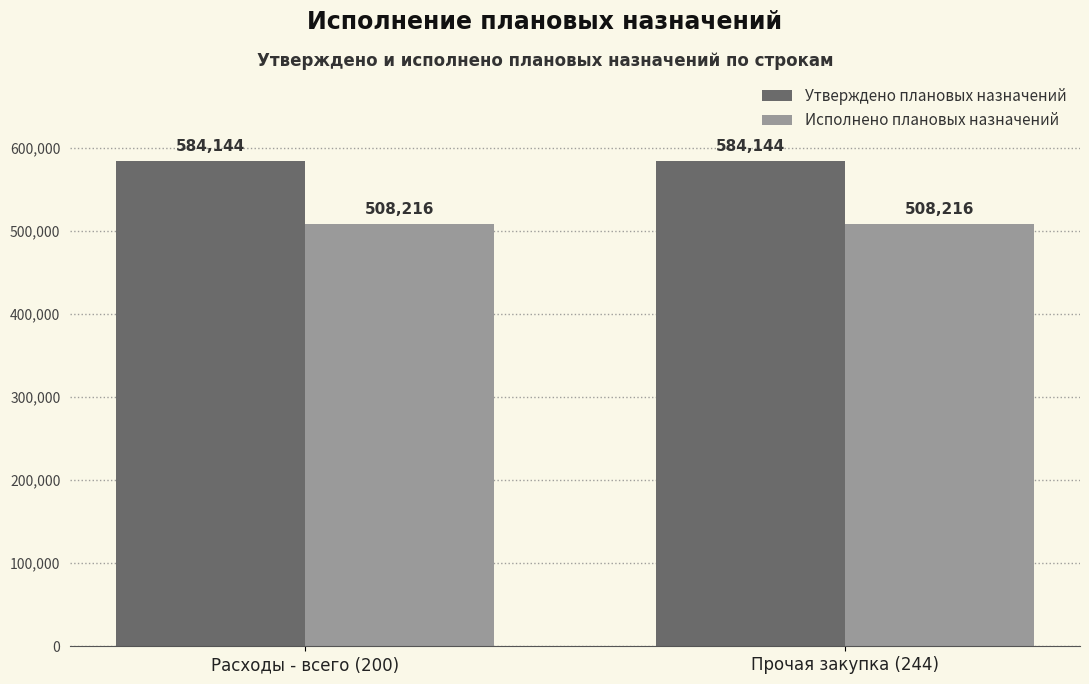

True or false: Утверждено плановых назначений has a value of 790587.3 at Прочая закупка (244).

False